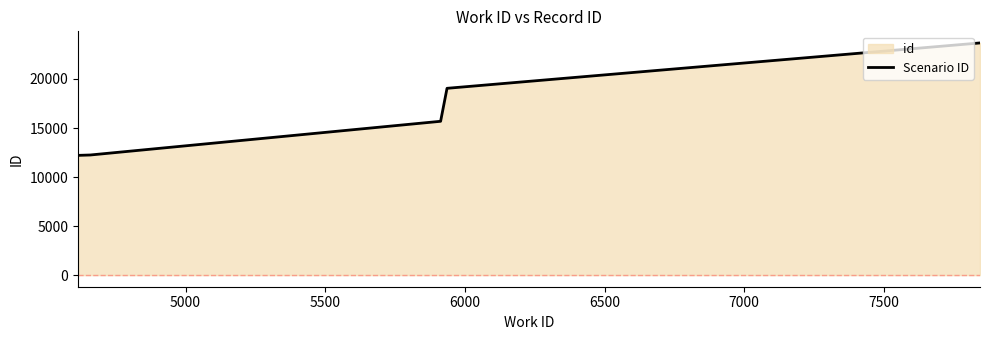

What is the smallest value displayed?

12210